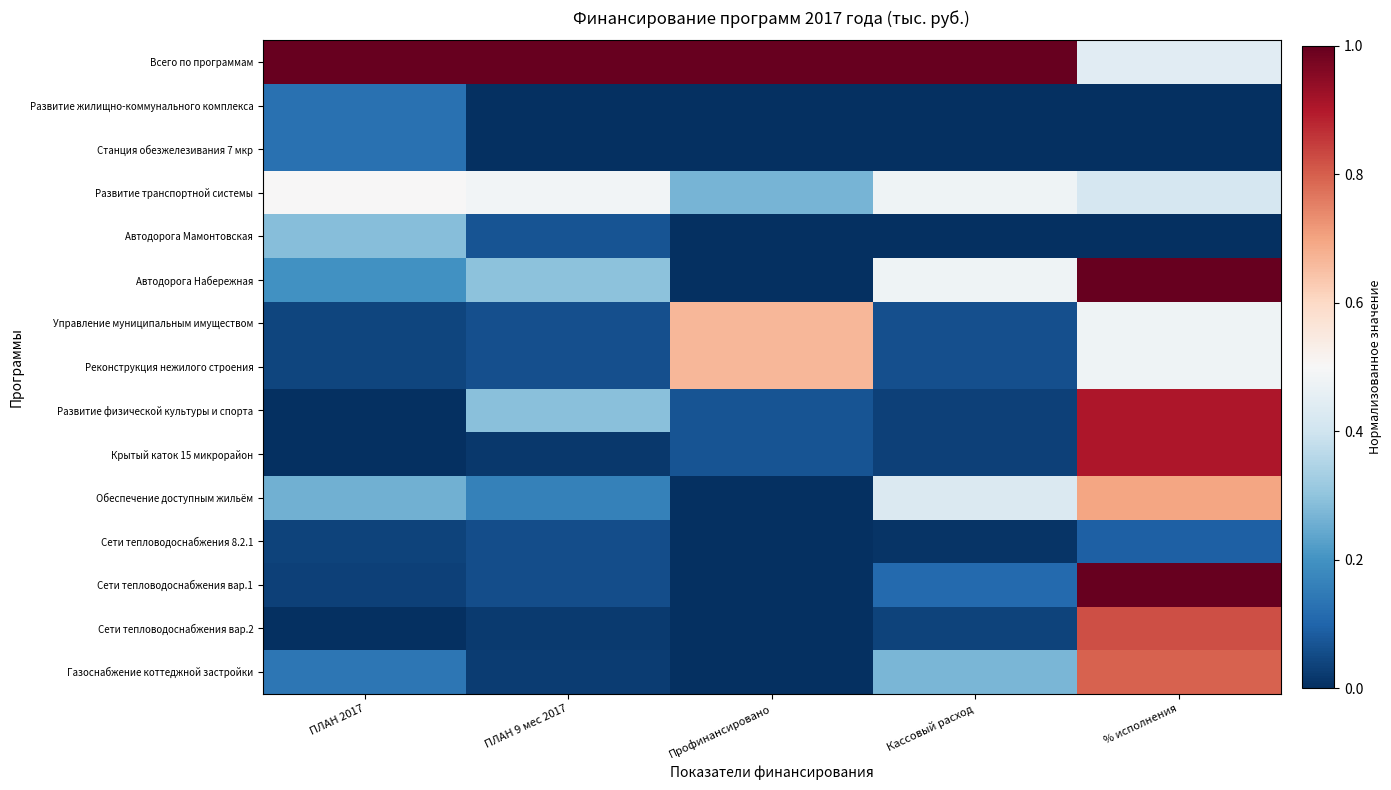

How many series are shown in this chart?

15